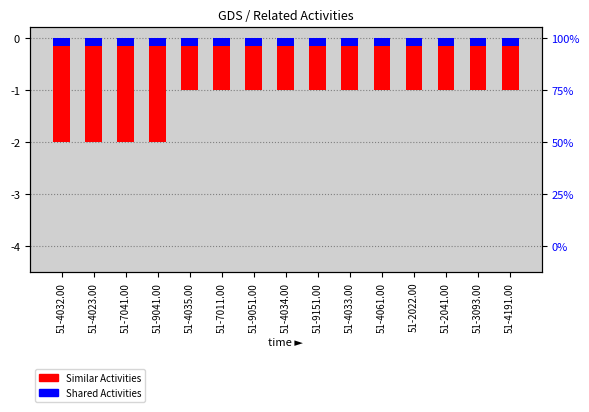

Which series has the widest spread of values?

Similar Activities